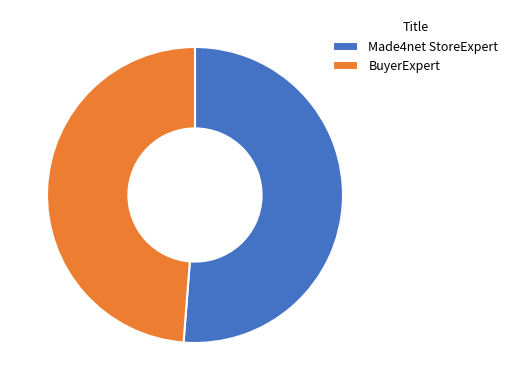

Combined, do Made4net StoreExpert and BuyerExpert account for over 50%?

Yes